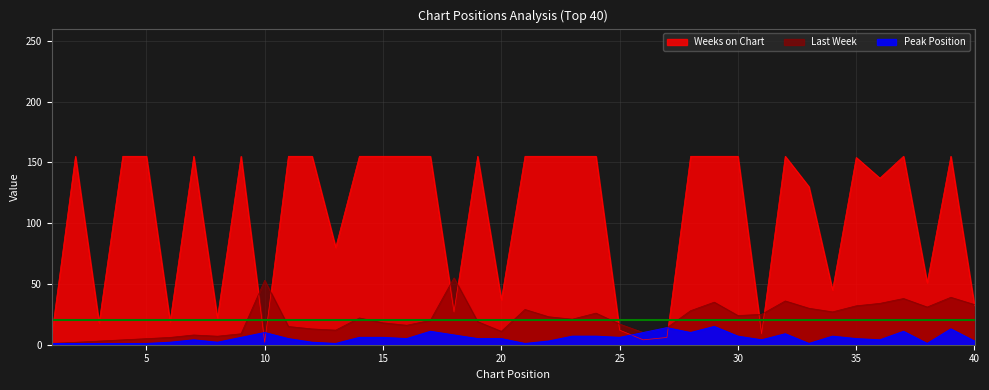

Which label corresponds to the smallest value in the chart?

1